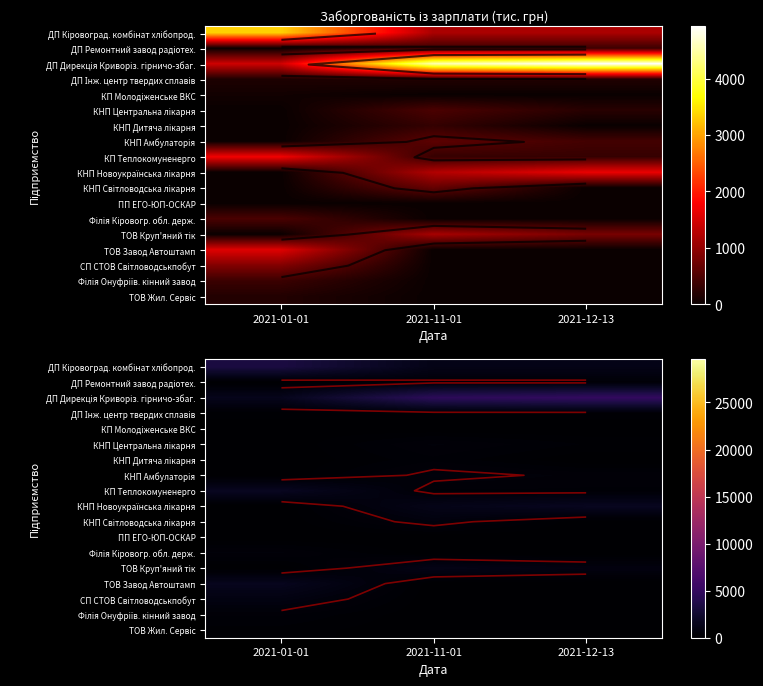

Which series has the largest range (max minus min)?

ДП Дирекція Криворіз. гірничо-збаг.